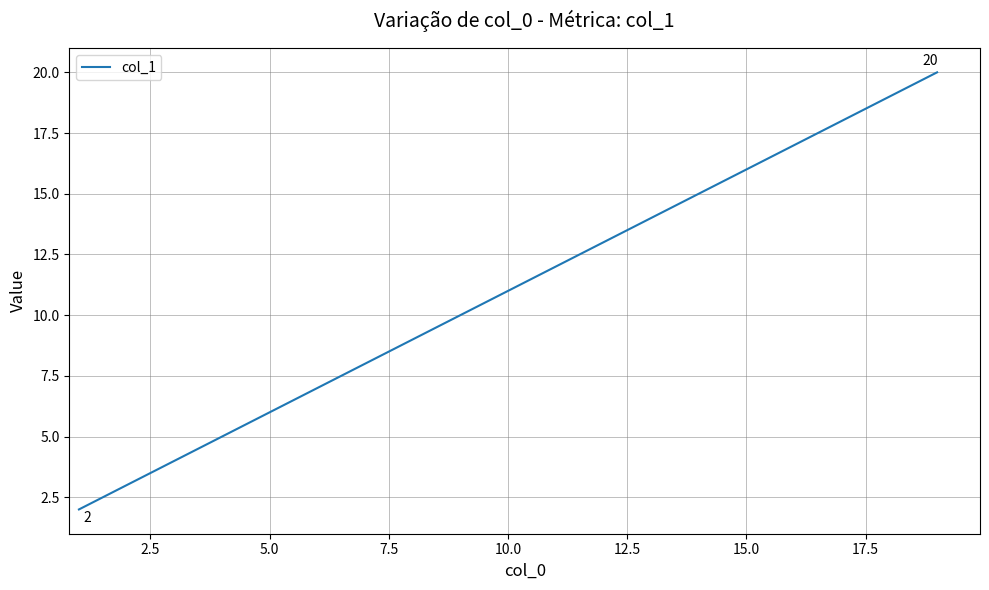

What is the difference between the maximum and minimum values?

18